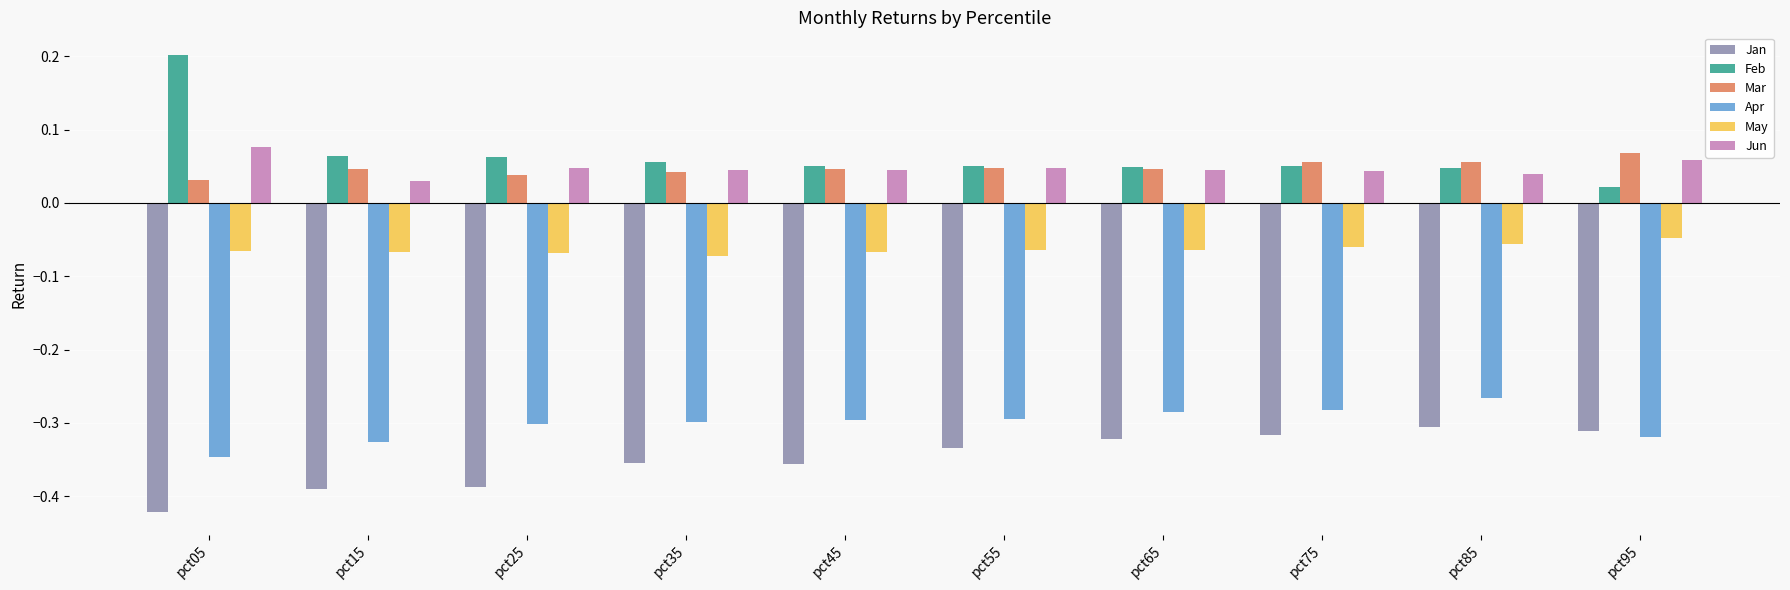

How many series are shown in this chart?

6